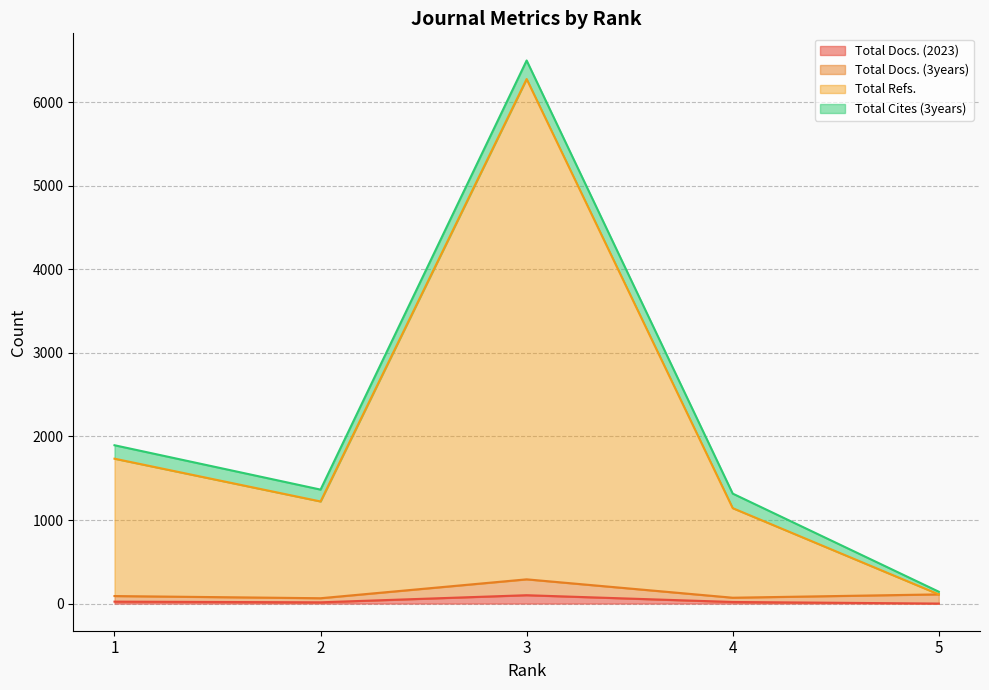

Does the chart have visible grid lines?

Yes